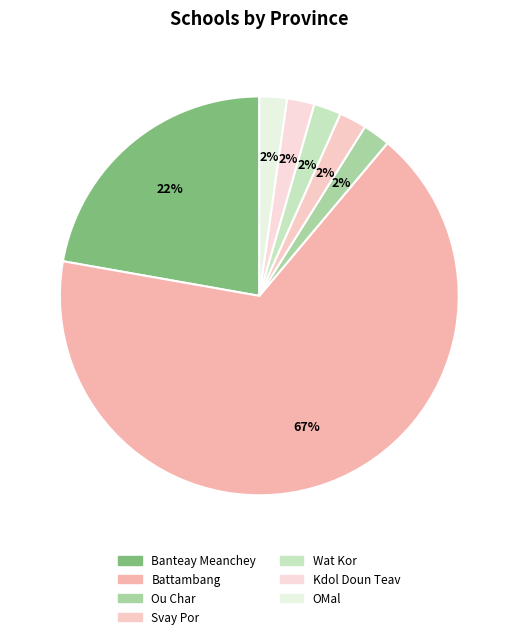

Count the number of slices in the pie.

7